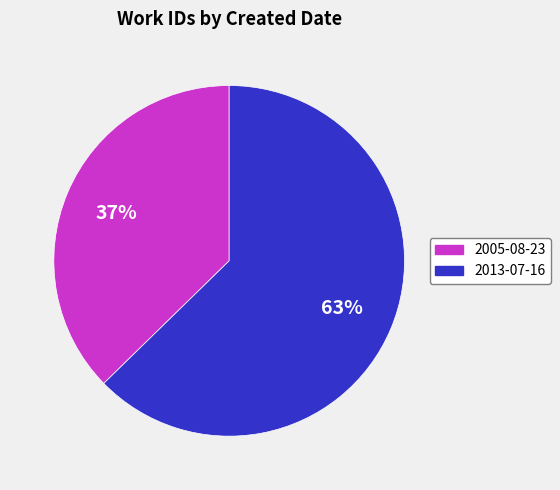

Rank the categories by value from lowest to highest.

2005-08-23, 2013-07-16